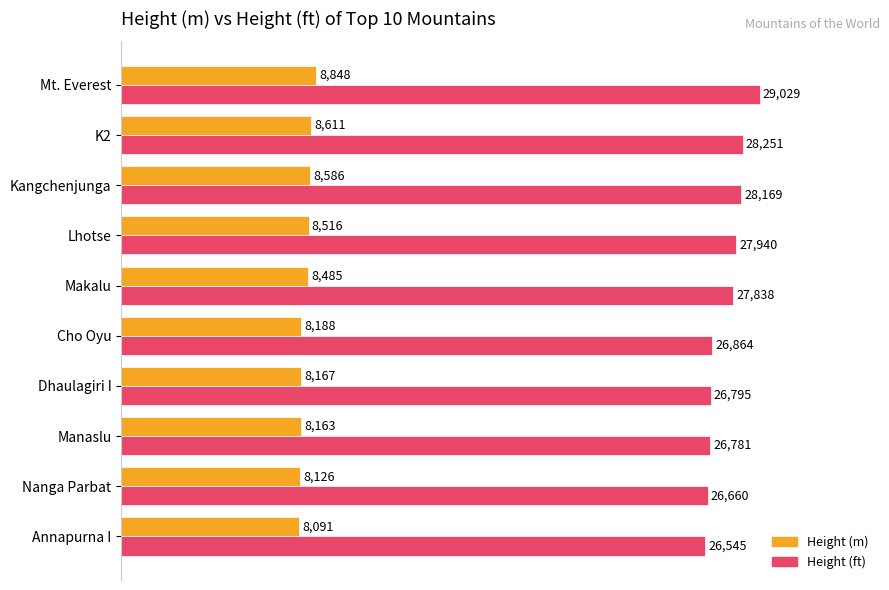

What is the spread (max minus min) of values at Annapurna I?

18454